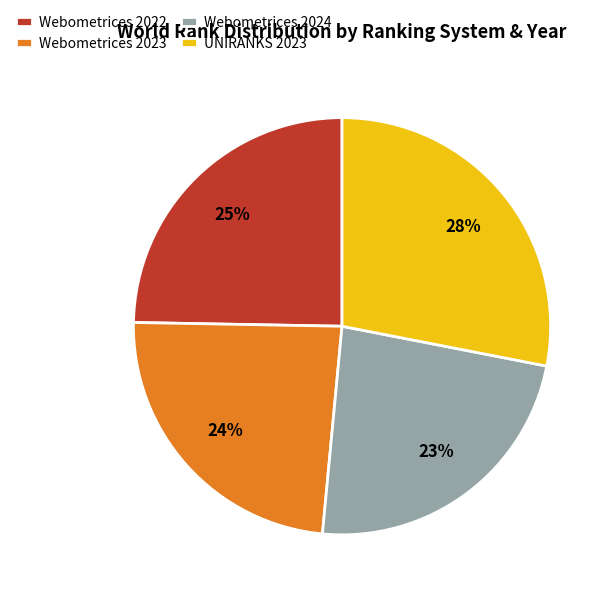

Do Webometrices 2023 and Webometrices 2024 together represent more than half of the pie?

No